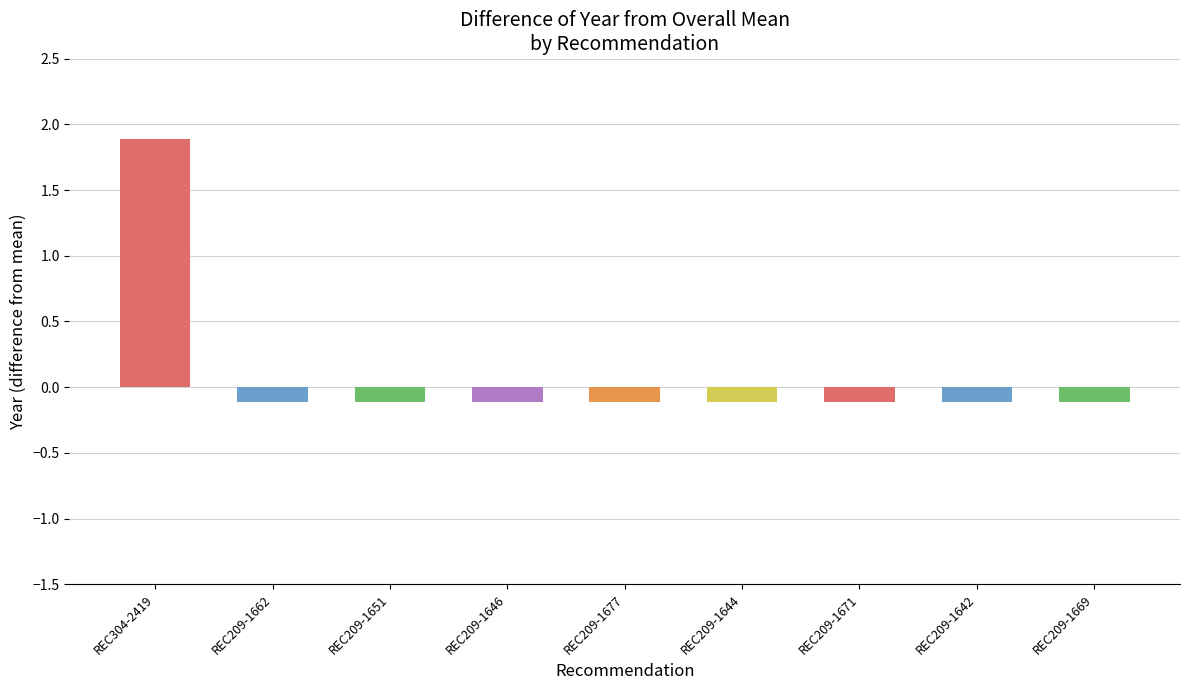

The chart shows a value of 3066 at REC209-1677. True or false?

False